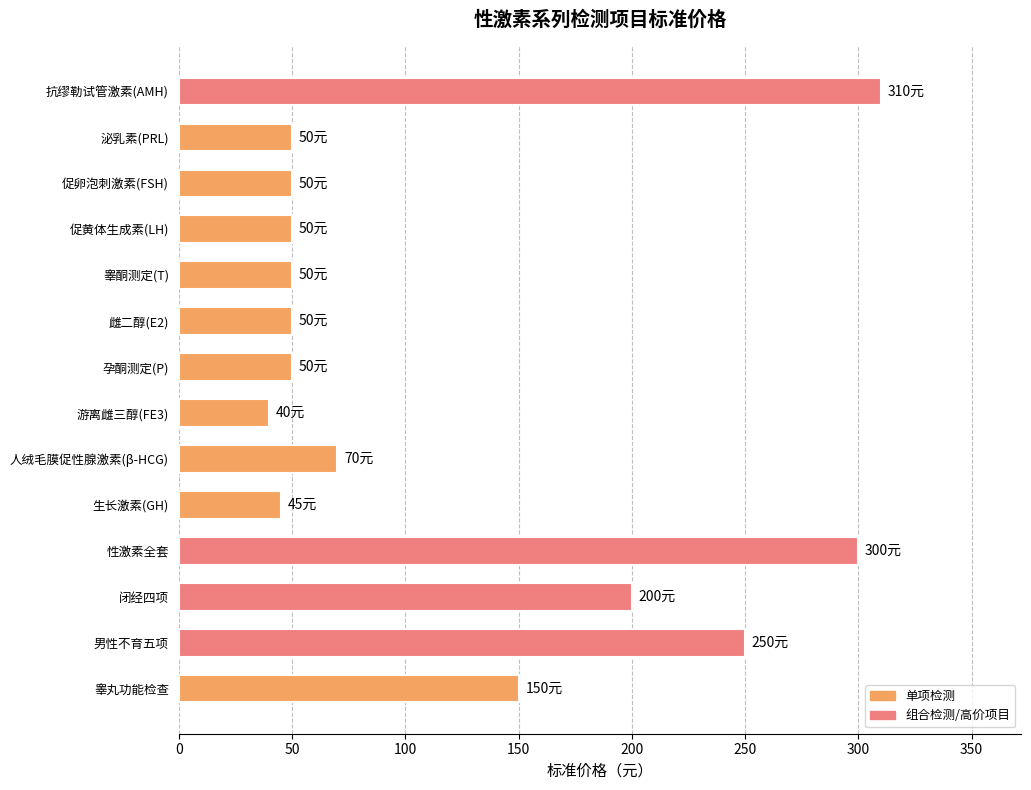

What is the change in value from 性激素全套 to 男性不育五项?

-50